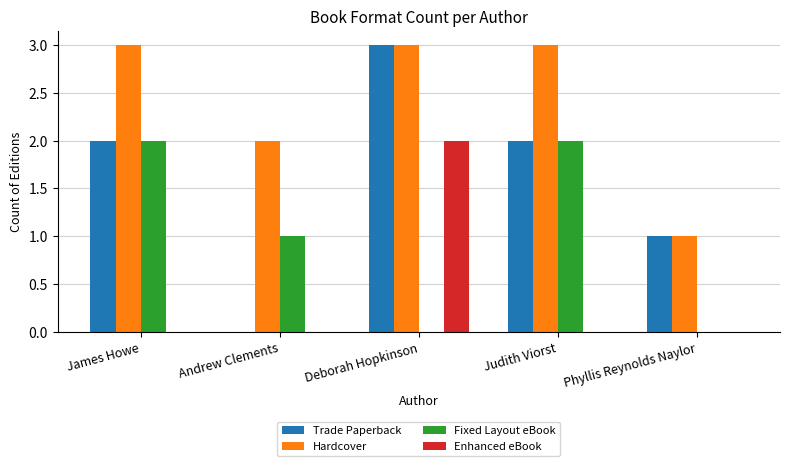

At which category is the sum across all series the highest?

Deborah Hopkinson